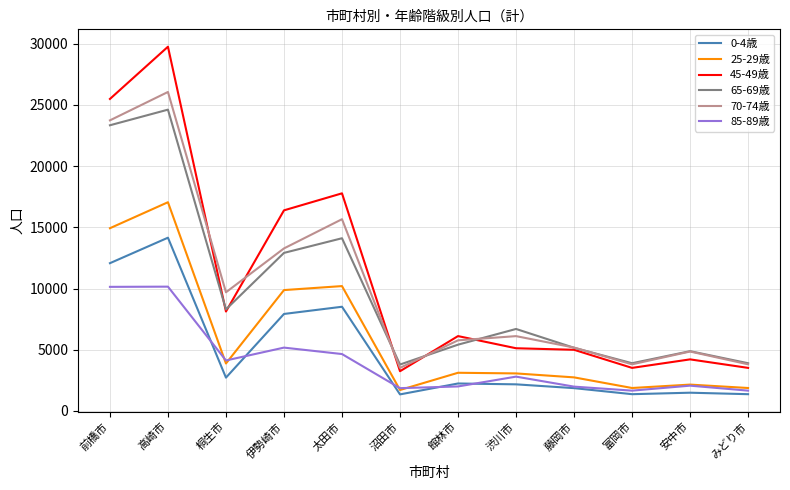

True or false: 25-29歳 and 45-49歳 cross at least once.

False